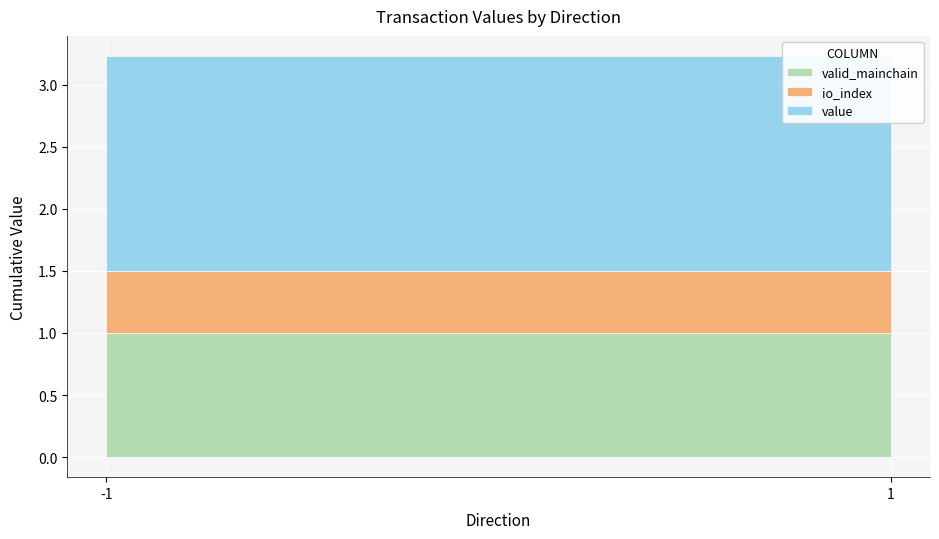

At how many categories does at least one series exceed 1?

2